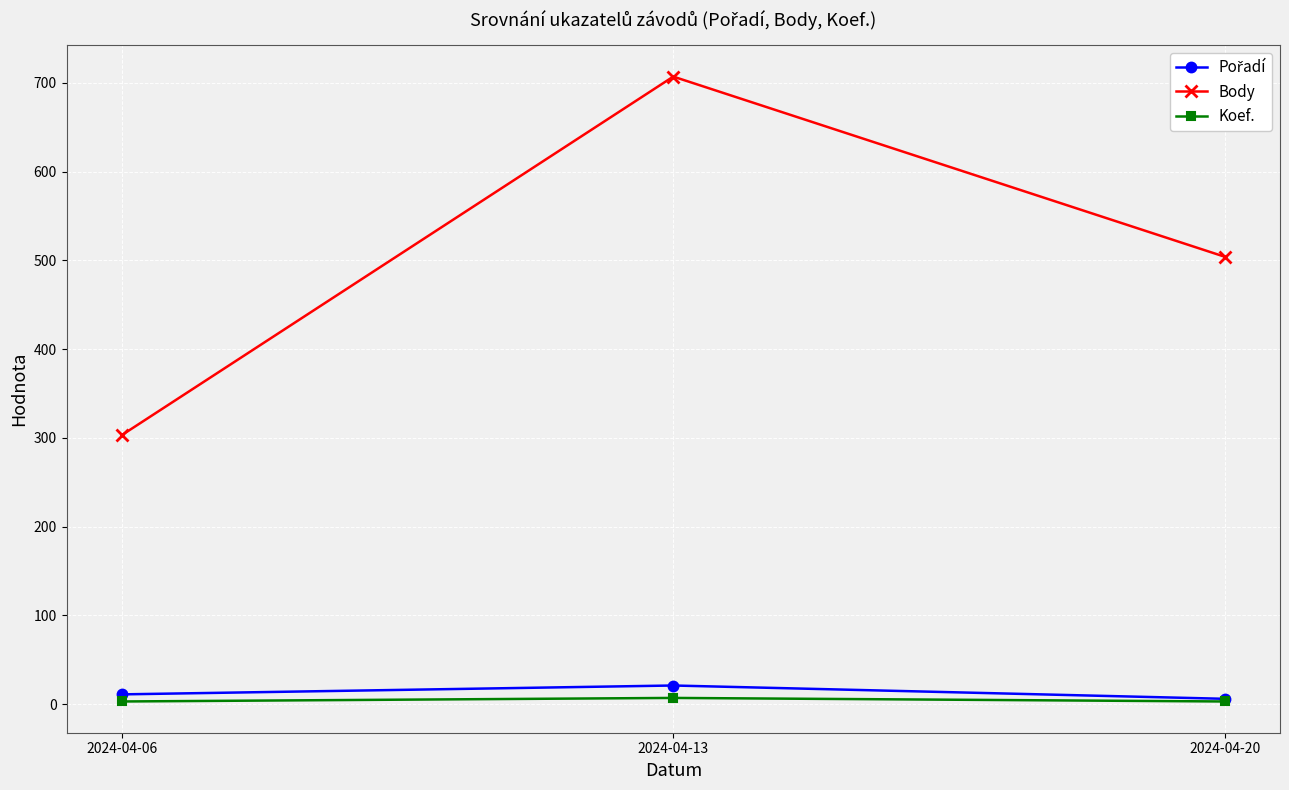

What is the value of the Body point at the 1st from the left?

303